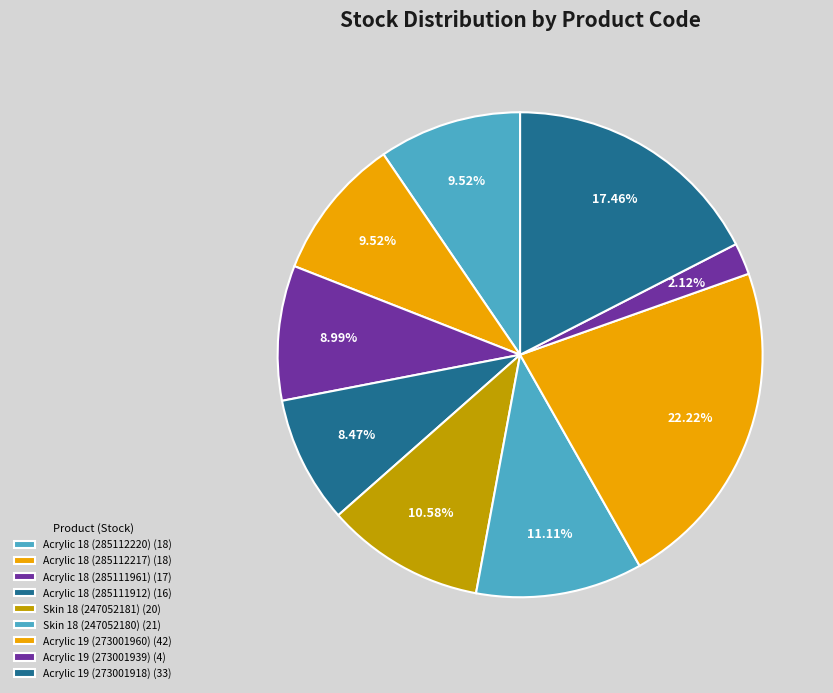

Is there any slice that represents more than half of the pie?

No